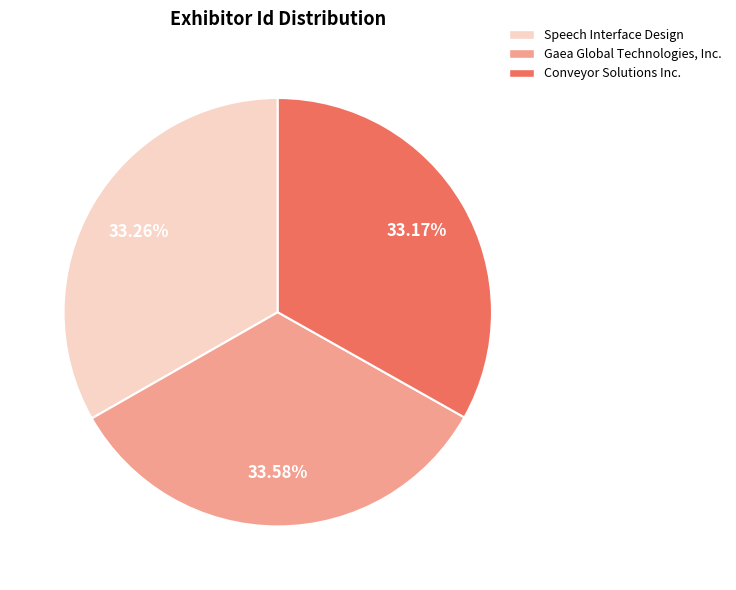

Count the number of slices in the pie.

3